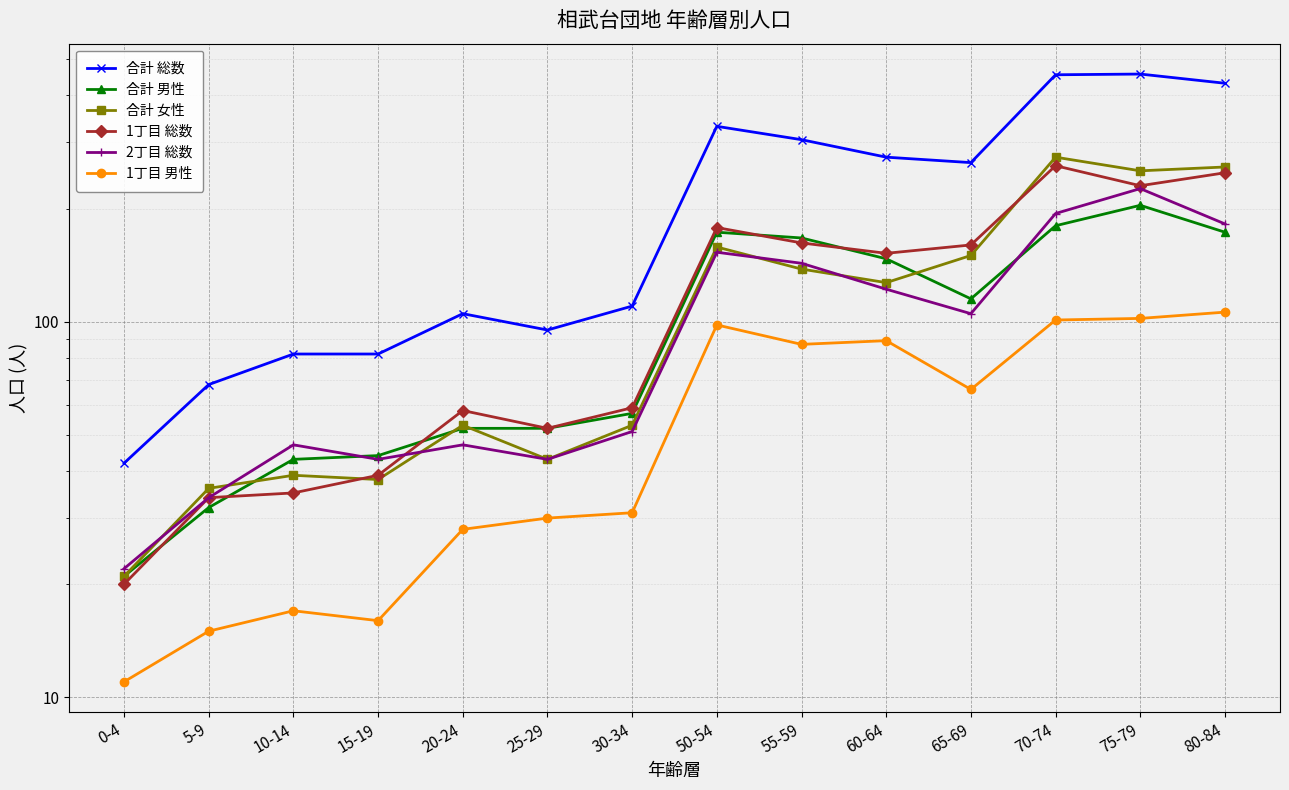

At which category is the sum across all series the highest?

75-79